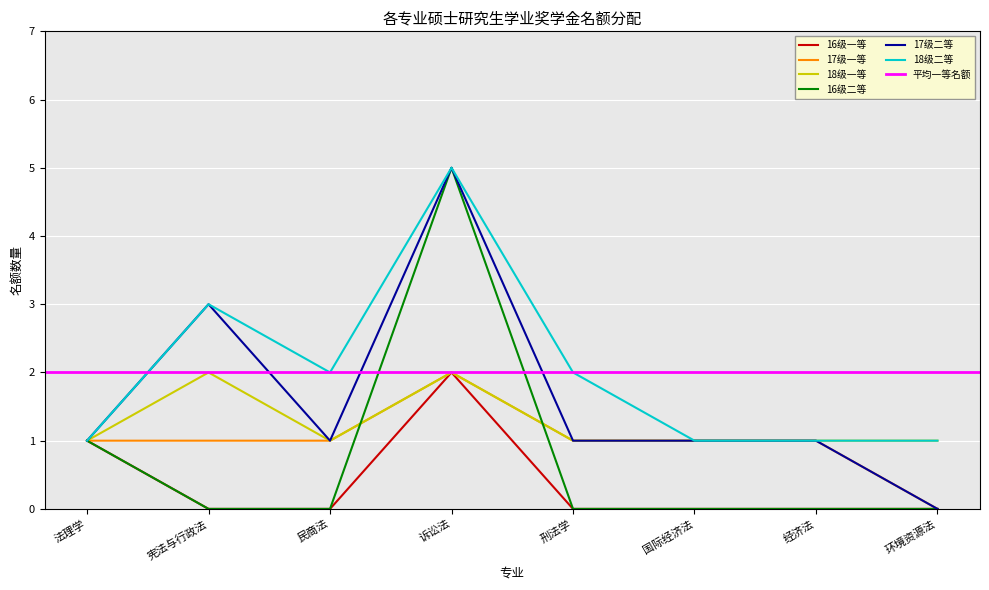

How many values in the 18级二等 series are below 2?

4